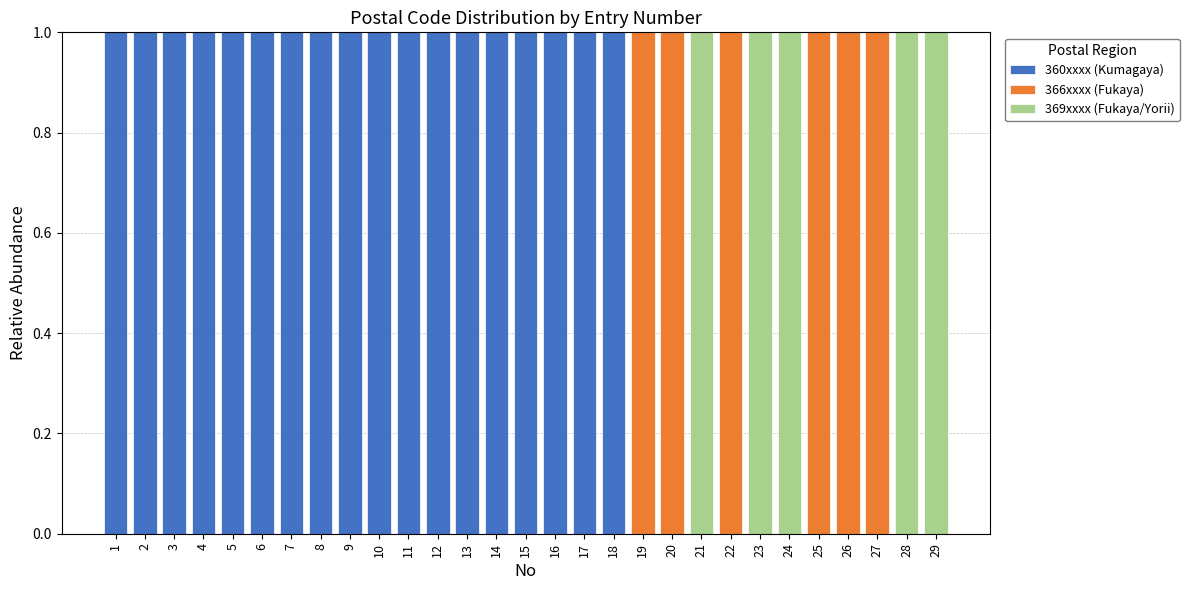

Does the chart contain stacked bars?

Yes